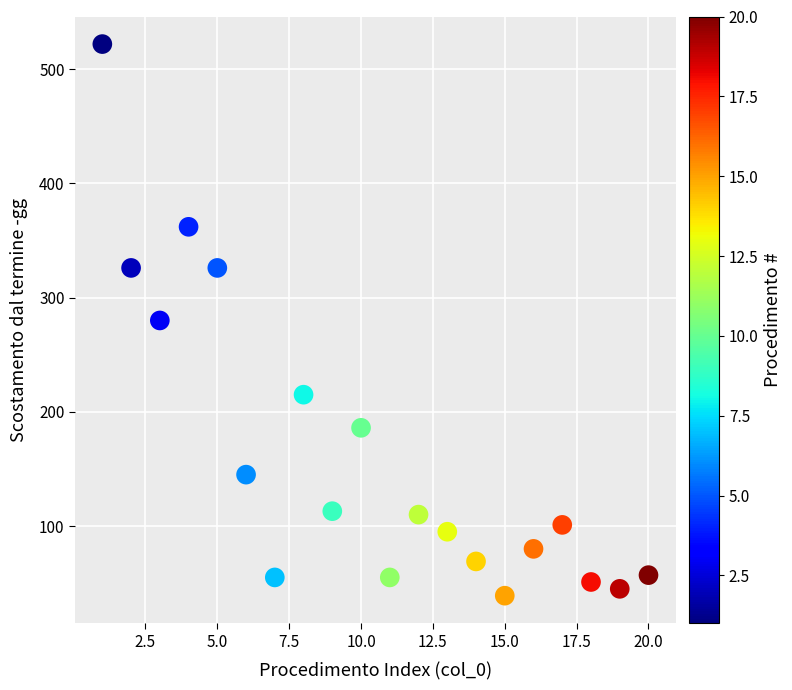

What is the range of X values (max minus min)?

19